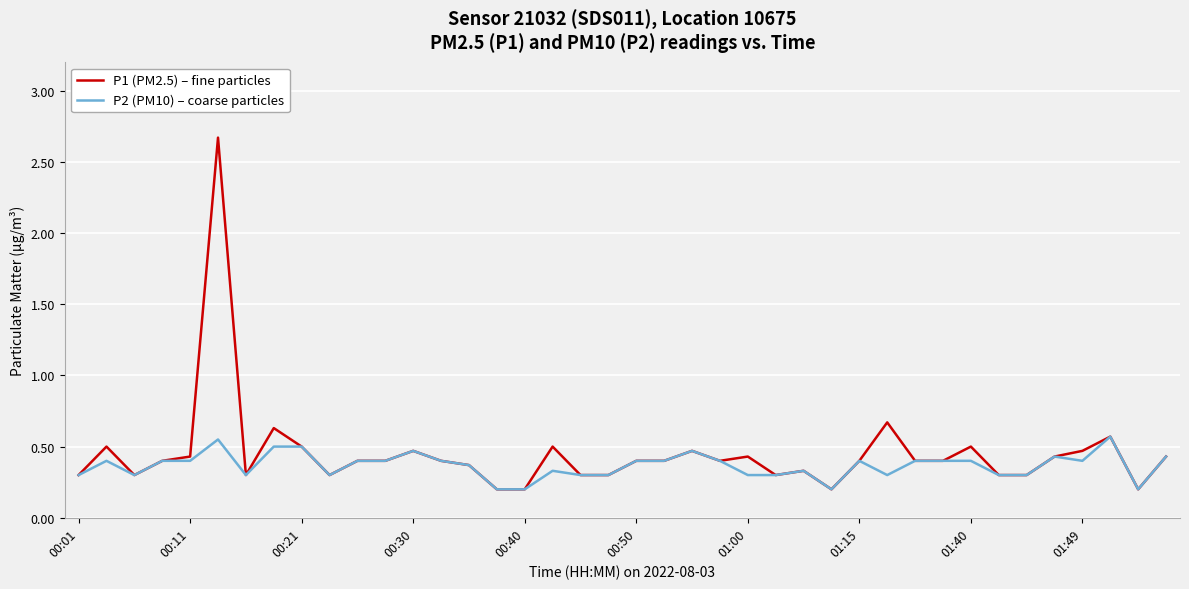

What is the maximum value for P1 (PM2.5) – fine particles?

2.7